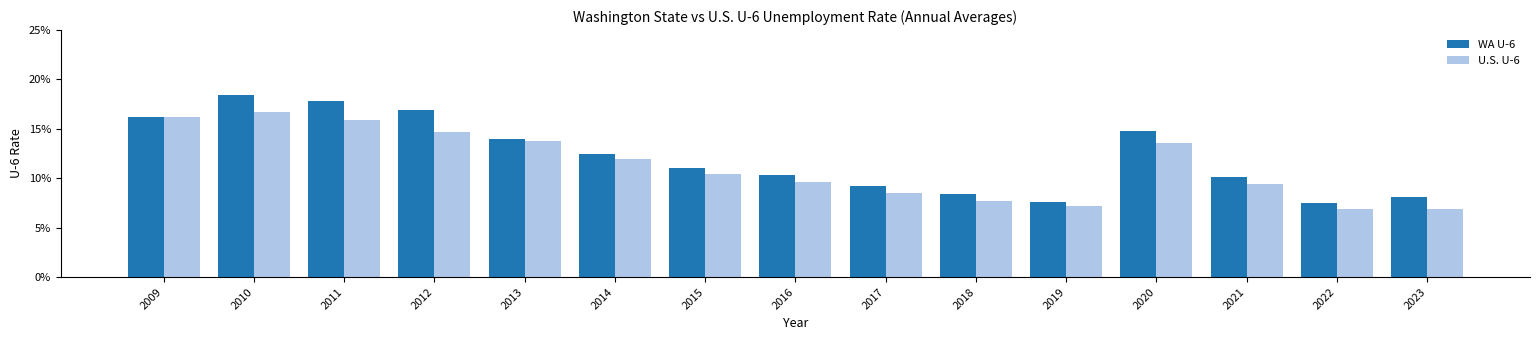

Rank the series at 2022 from highest to lowest value.

WA U-6, U.S. U-6